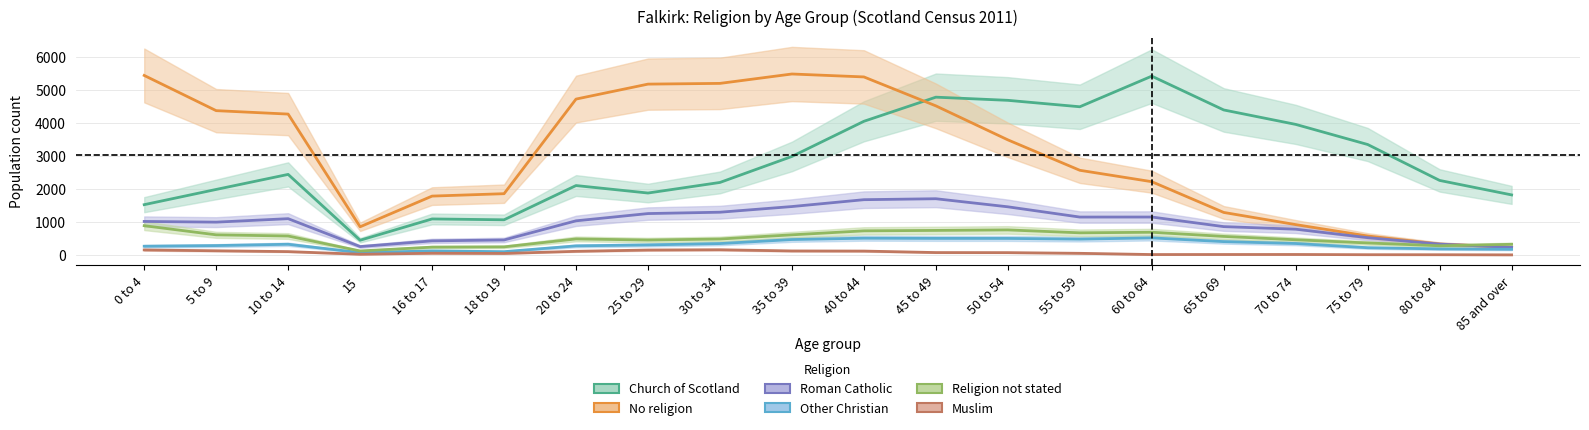

The value of No religion at 10 to 14 is 4274. True or false?

True